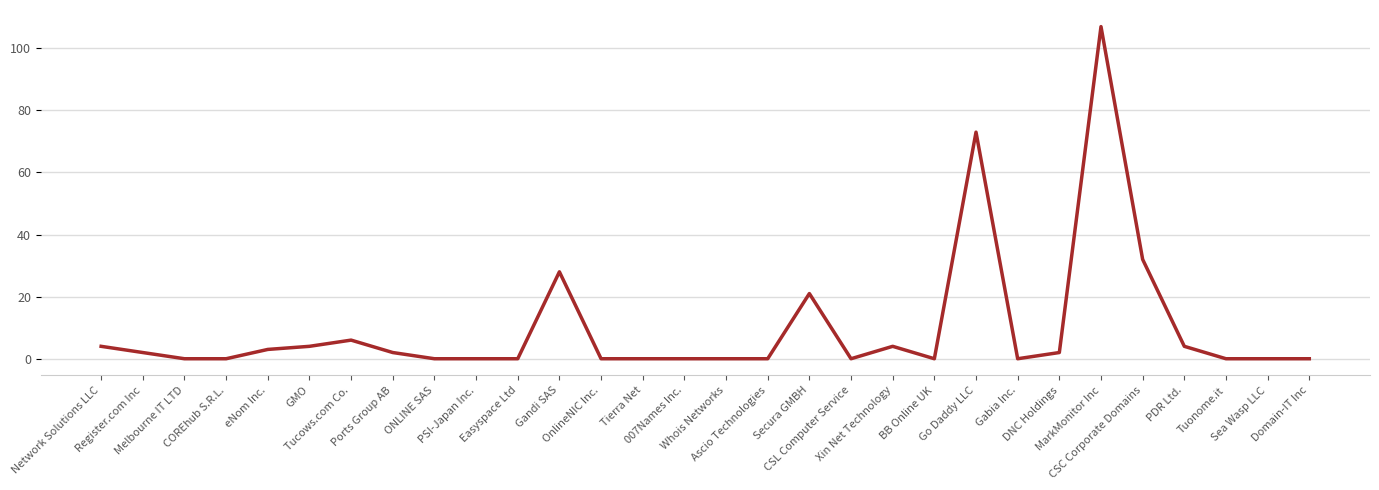

What is the greatest value displayed?

107